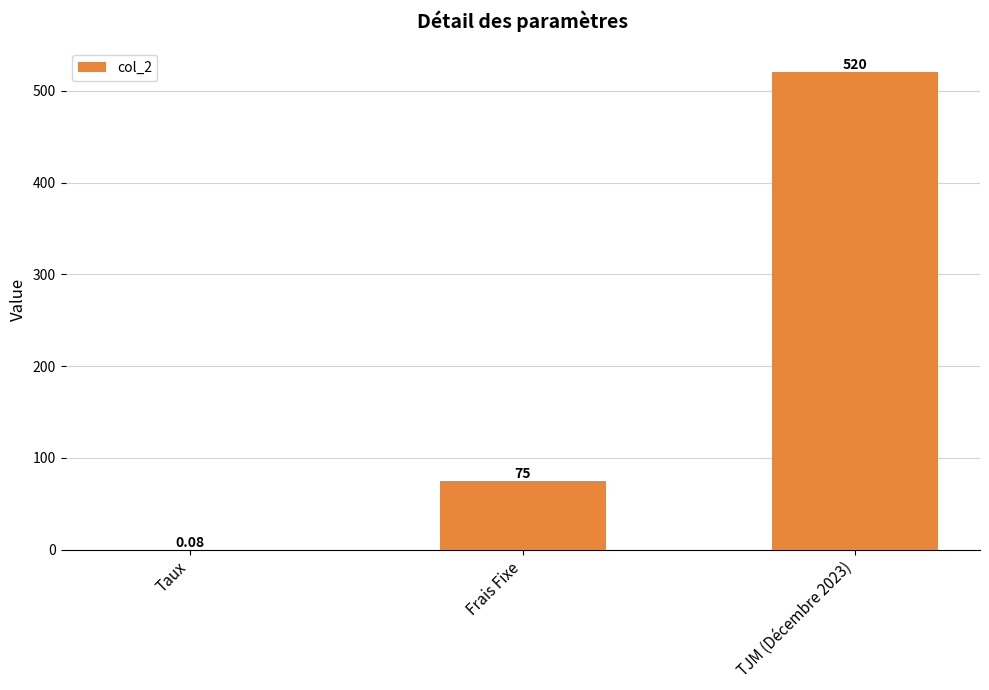

Between Frais Fixe and TJM (Décembre 2023), which is larger?

TJM (Décembre 2023)